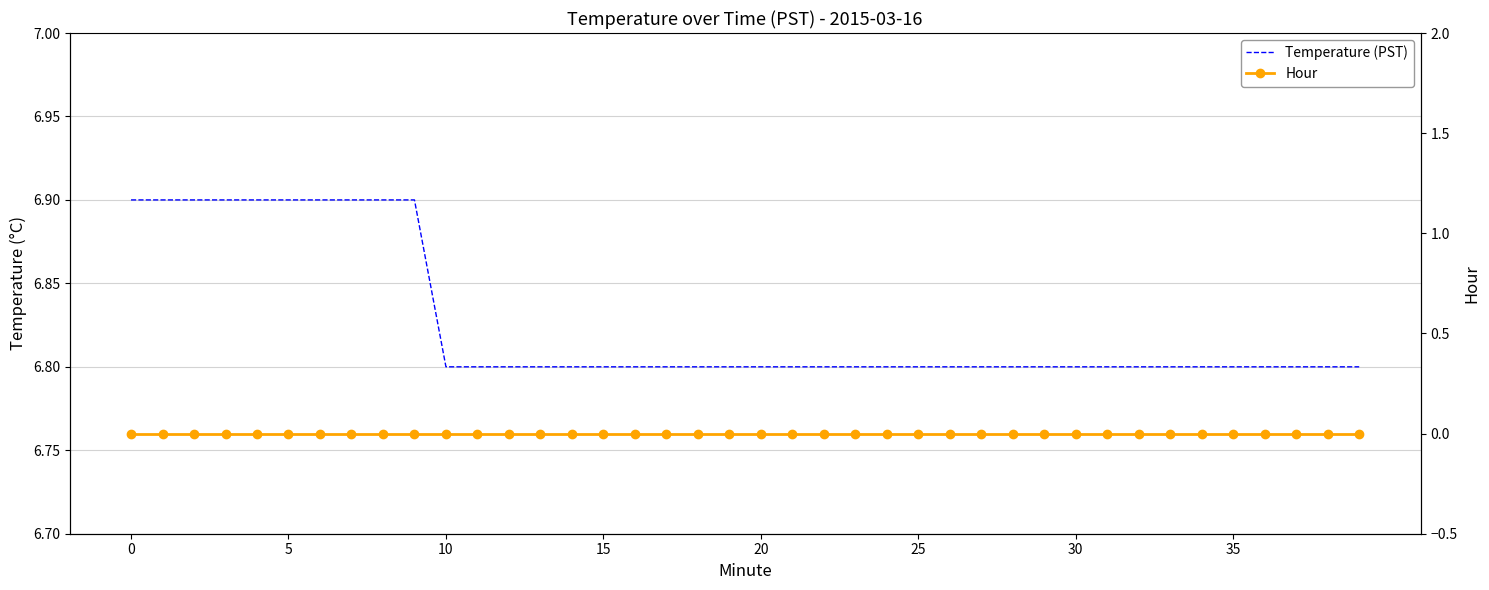

True or false: Hour has more than 2 points higher than both neighbors.

False